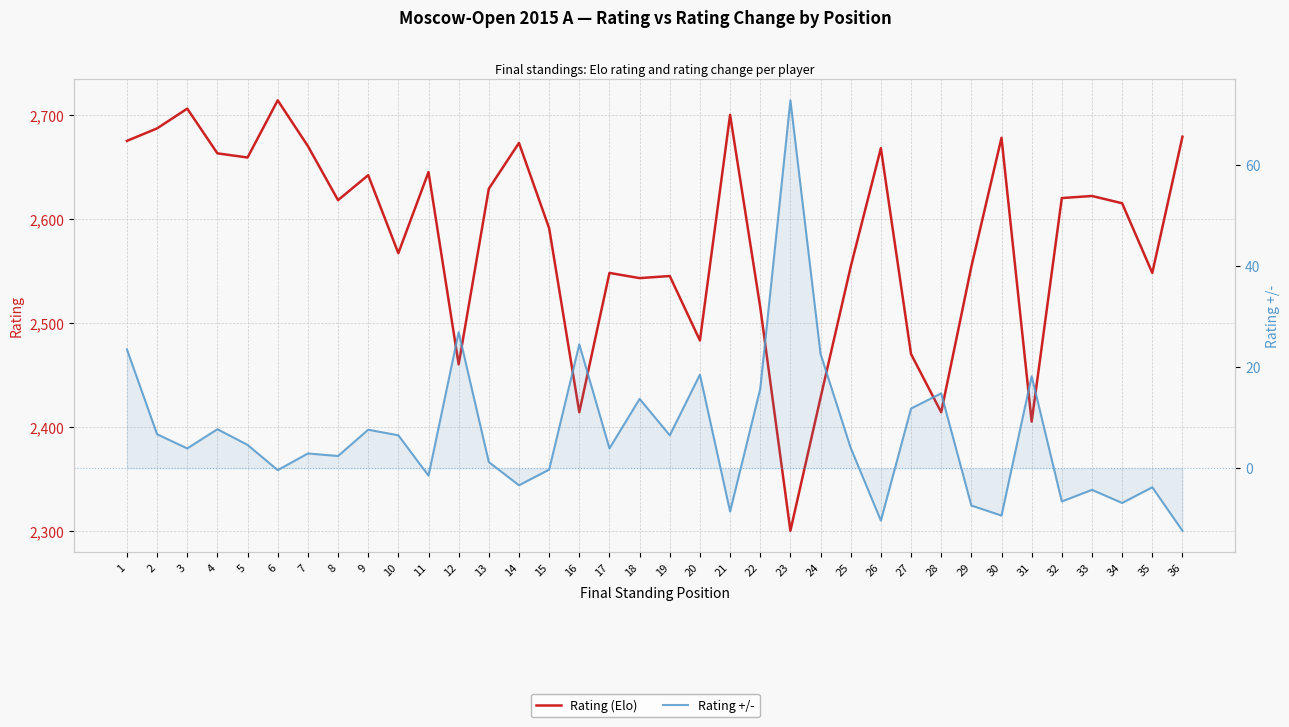

What is the highest value of the Rating (Elo) series?

2714.0